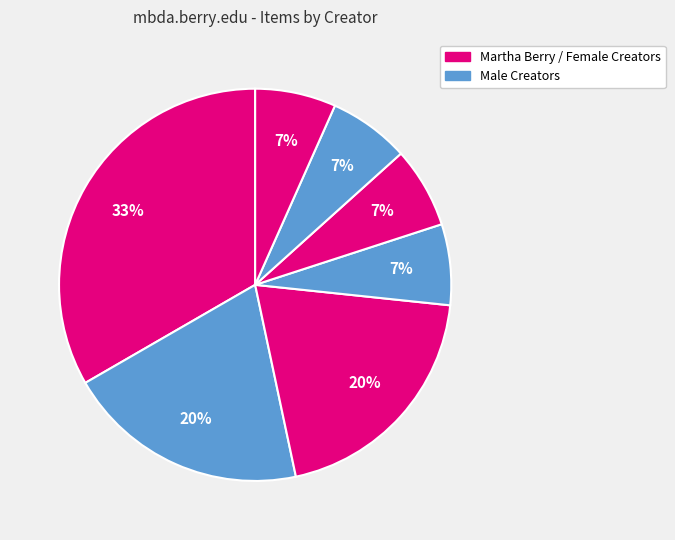

To the nearest percent, what is the average slice percentage?

14%